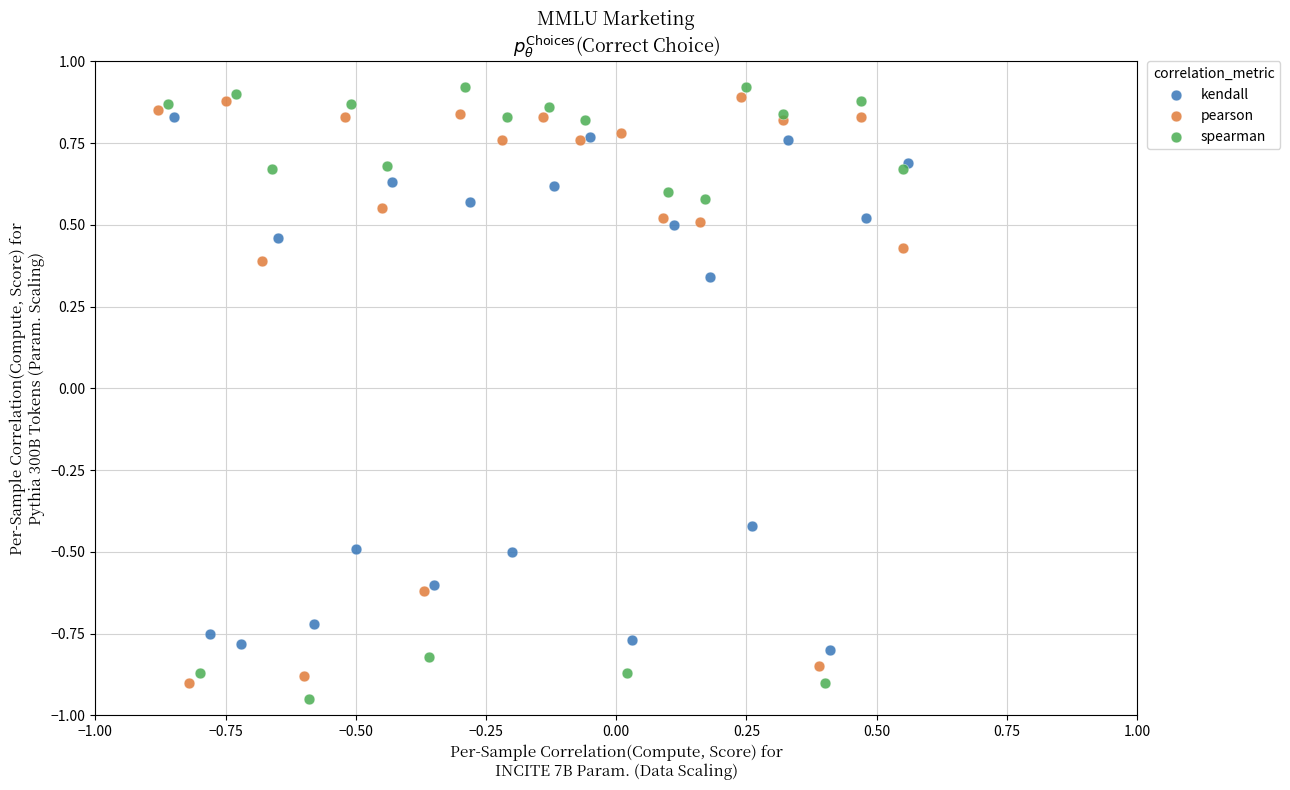

Which series has the largest Y range (max minus min)?

spearman